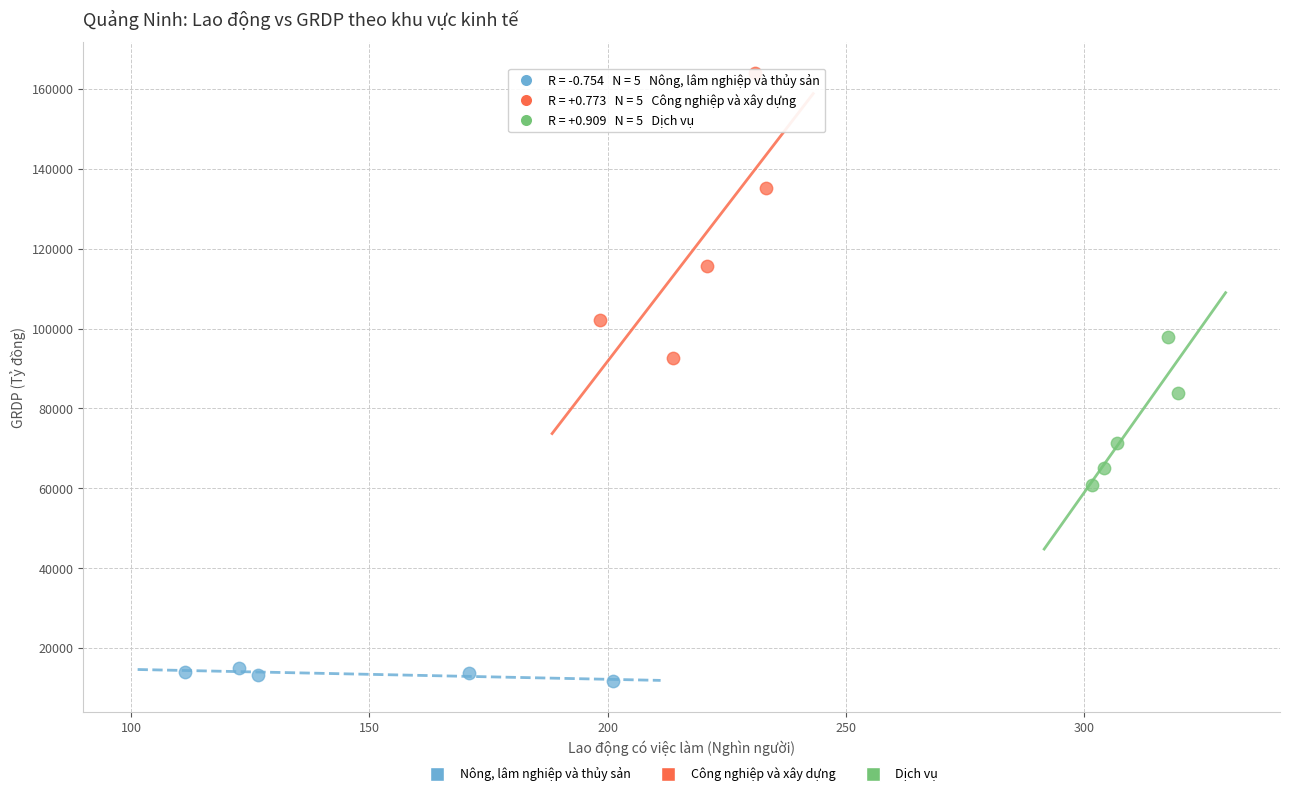

Which series has the widest spread of Y values?

Công nghiệp và xây dựng